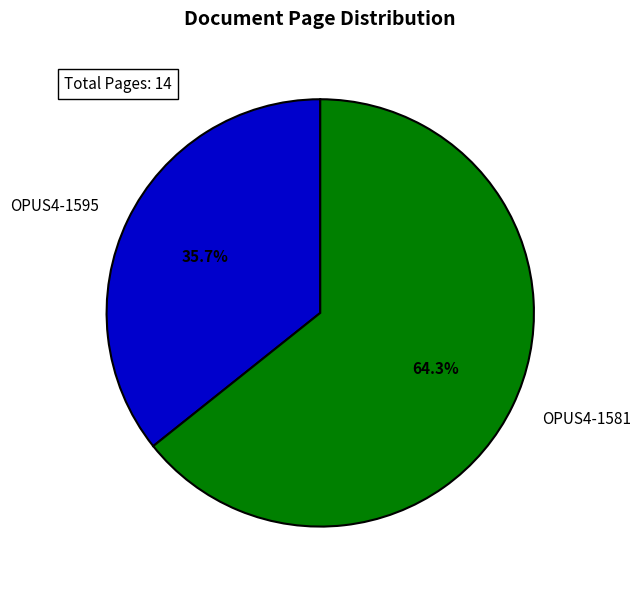

To the nearest percent, what is the difference between the largest and smallest slice percentages?

29%